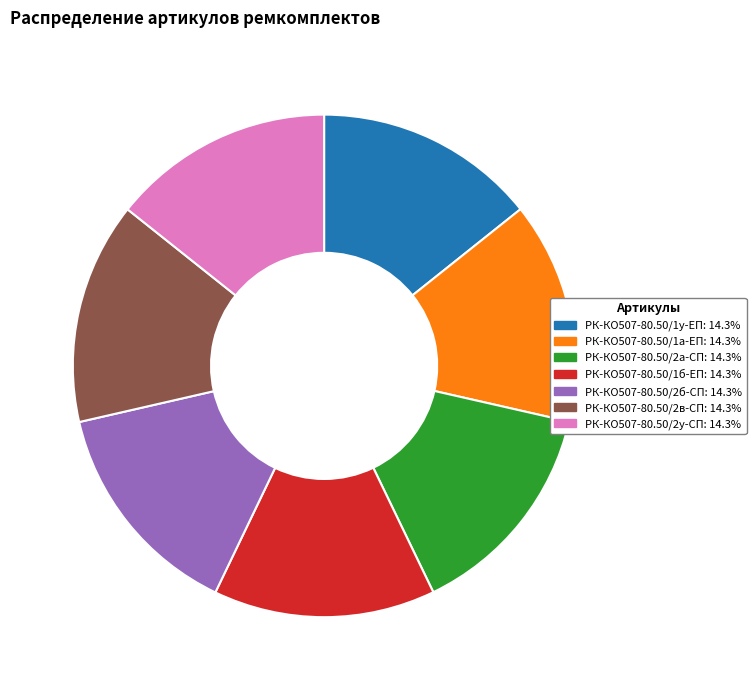

Is the sum of РК-КО507-80.50/1у-ЕП: 14.3% and РК-КО507-80.50/2а-СП: 14.3% greater than half?

No